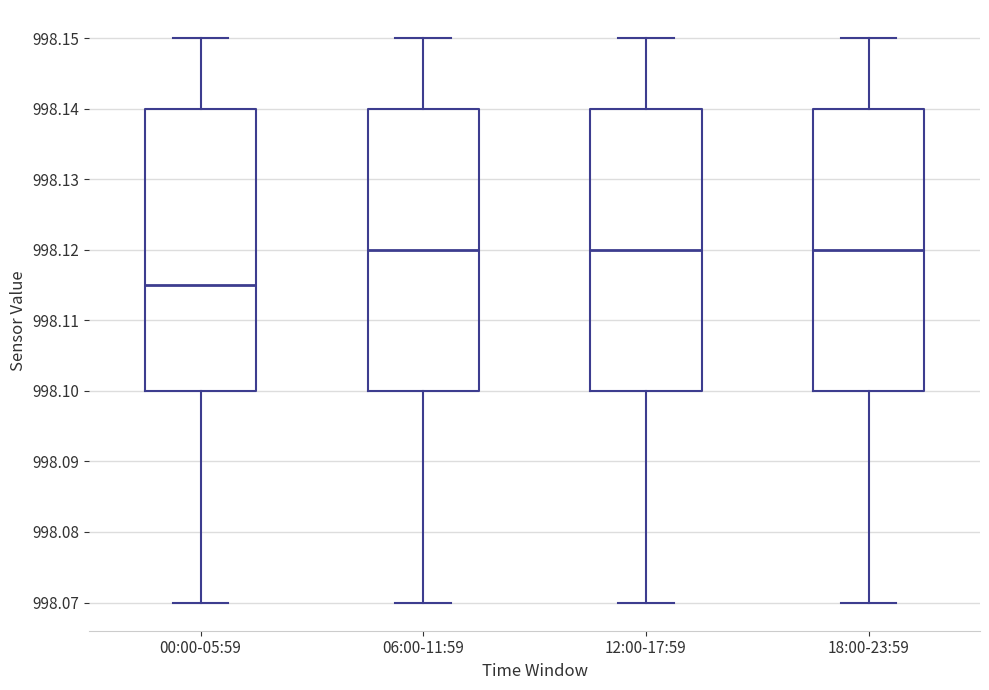

Which box has the lowest median line?

00:00-05:59